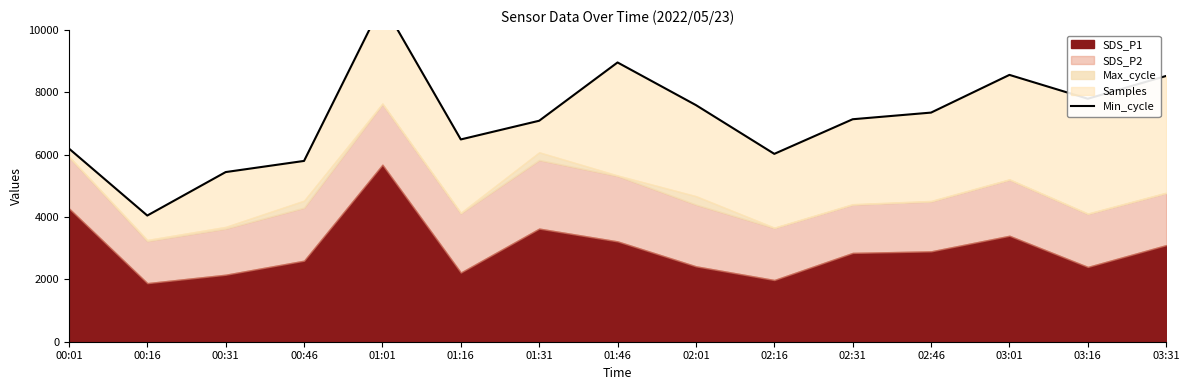

Is it true that the value at 03:31 is 14045.9?

False